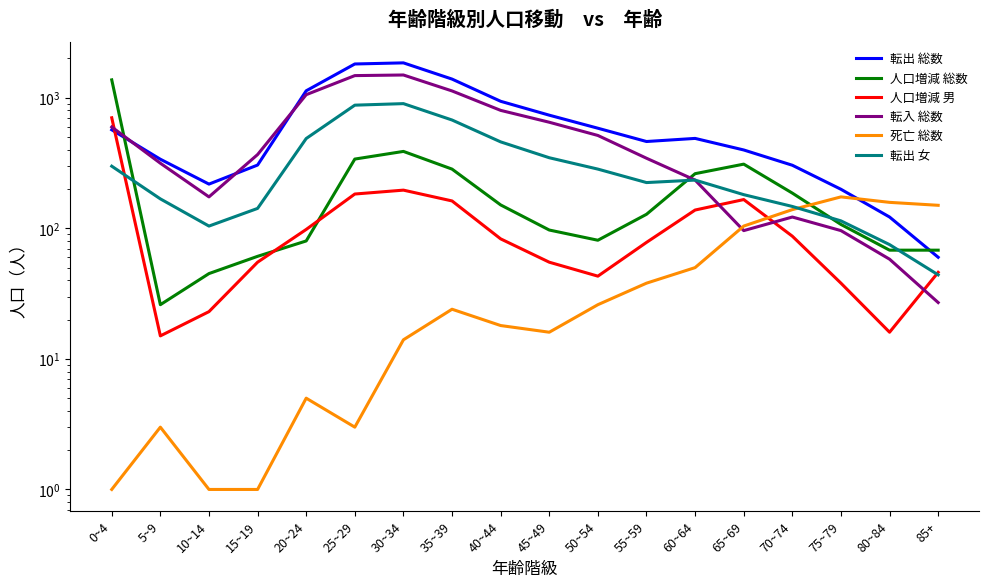

Reading left to right, extract all data points from this chart.

転出 総数: 0~4=568	5~9=338	10~14=218	15~19=305	20~24=1130	25~29=1813	30~34=1849	35~39=1389	40~44=939	45~49=735	50~54=584	55~59=462	60~64=488	65~69=398	70~74=304	75~79=199	80~84=122	85+=60
人口増減 総数: 0~4=1370	5~9=26	10~14=45	15~19=61	20~24=80	25~29=339	30~34=388	35~39=284	40~44=151	45~49=97	50~54=81	55~59=128	60~64=262	65~69=310	70~74=186	75~79=107	80~84=68	85+=68
人口増減 男: 0~4=702	5~9=15	10~14=23	15~19=55	20~24=98	25~29=183	30~34=196	35~39=162	40~44=83	45~49=55	50~54=43	55~59=78	60~64=138	65~69=166	70~74=87	75~79=38	80~84=16	85+=46
転入 総数: 0~4=597	5~9=315	10~14=174	15~19=367	20~24=1055	25~29=1477	30~34=1493	35~39=1127	40~44=800	45~49=649	50~54=514	55~59=344	60~64=234	65~69=96	70~74=122	75~79=96	80~84=58	85+=27
死亡 総数: 0~4=1	5~9=3	10~14=1	15~19=1	20~24=5	25~29=3	30~34=14	35~39=24	40~44=18	45~49=16	50~54=26	55~59=38	60~64=50	65~69=104	70~74=139	75~79=174	80~84=158	85+=150
転出 女: 0~4=299	5~9=168	10~14=104	15~19=142	20~24=487	25~29=877	30~34=901	35~39=675	40~44=459	45~49=347	50~54=284	55~59=224	60~64=234	65~69=181	70~74=147	75~79=114	80~84=75	85+=44